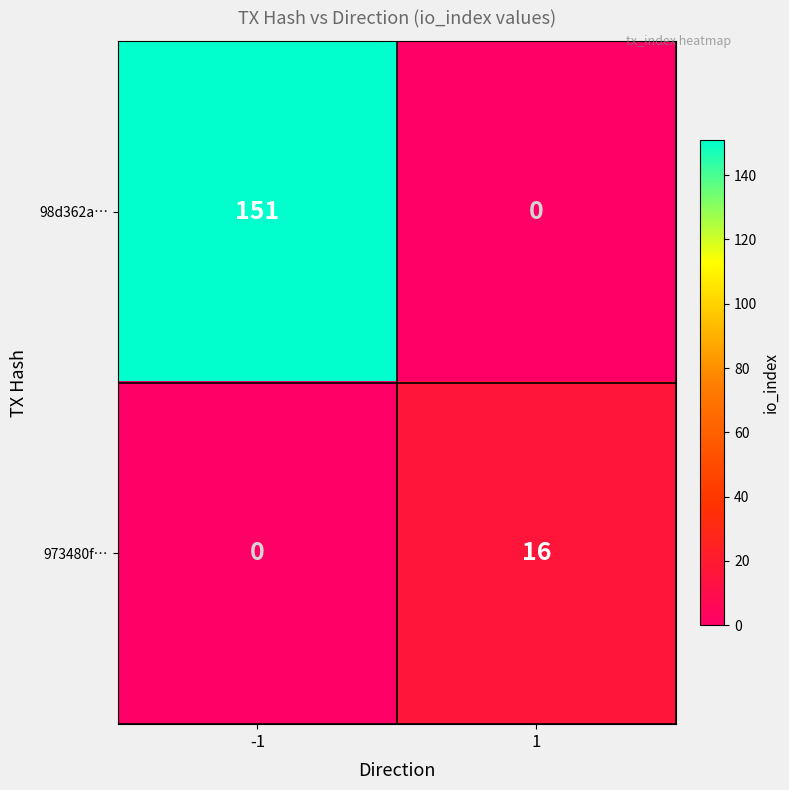

What is the sum of the 973480f… values at -1 and 1?

16